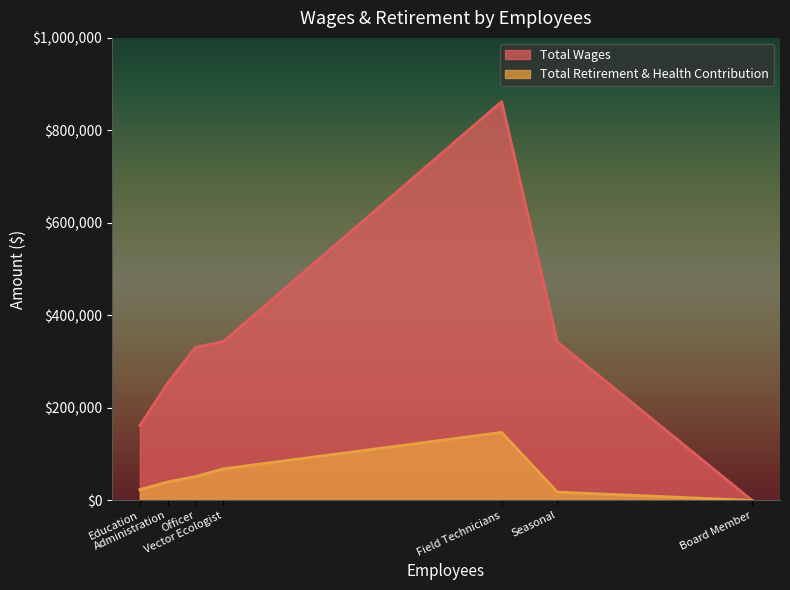

The value of Total Retirement & Health Contribution at Officer is 51685. True or false?

True